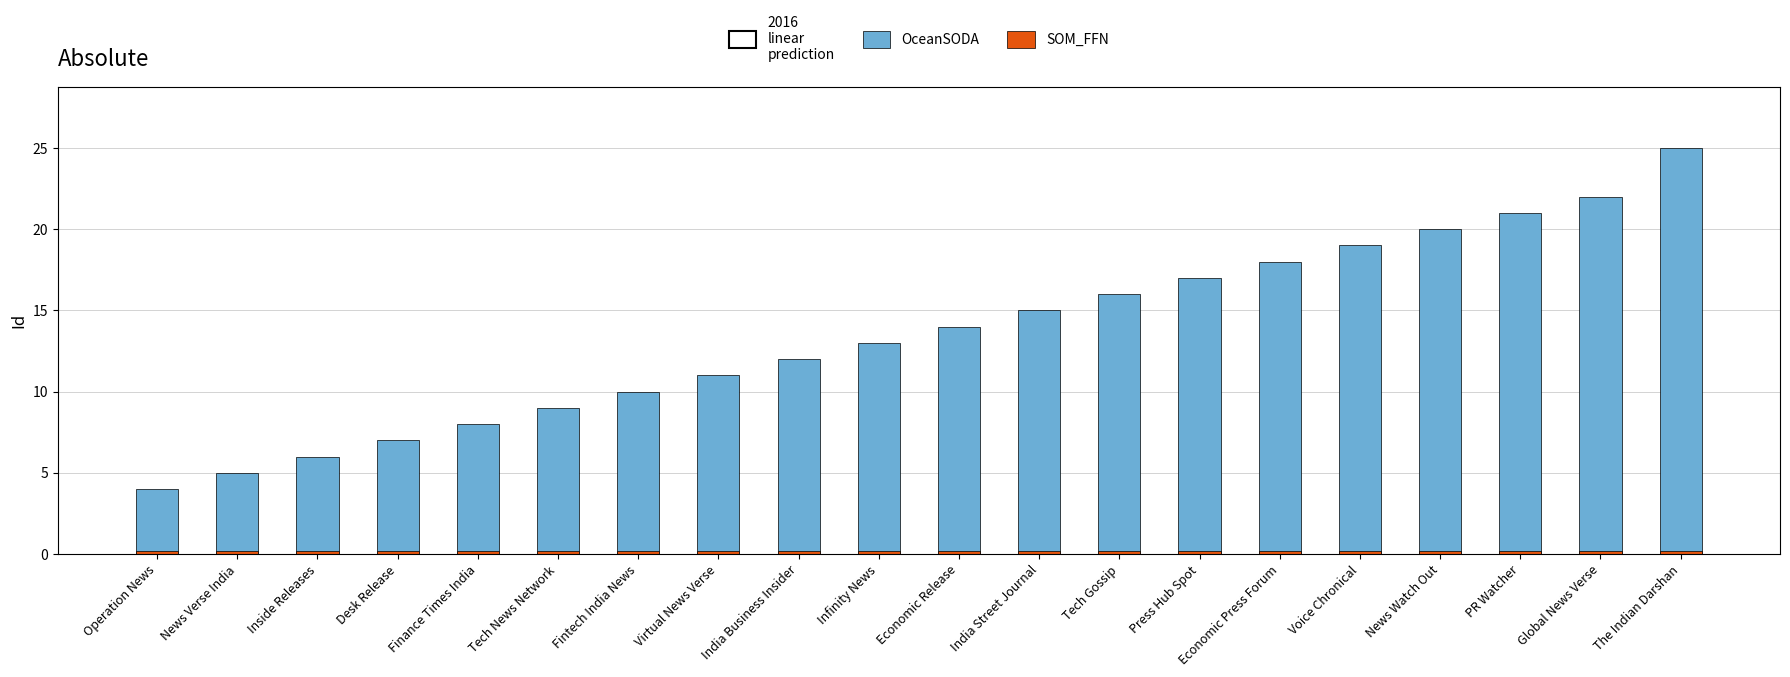

Reading left to right, transcribe all the data shown in this chart.

OceanSODA: Operation News=4.0	News Verse India=5.0	Inside Releases=6.0	Desk Release=7.0	Finance Times India=8.0	Tech News Network=9.0	Fintech India News=10.0	Virtual News Verse=11.0	India Business Insider=12.0	Infinity News=13.0	Economic Release=14.0	India Street Journal=15.0	Tech Gossip=16.0	Press Hub Spot=17.0	Economic Press Forum=18.0	Voice Chronical=19.0	News Watch Out=20.0	PR Watcher=21.0	Global News Verse=22.0	The Indian Darshan=25.0
SOM_FFN: Operation News=0.2	News Verse India=0.2	Inside Releases=0.2	Desk Release=0.2	Finance Times India=0.2	Tech News Network=0.2	Fintech India News=0.2	Virtual News Verse=0.2	India Business Insider=0.2	Infinity News=0.2	Economic Release=0.2	India Street Journal=0.2	Tech Gossip=0.2	Press Hub Spot=0.2	Economic Press Forum=0.2	Voice Chronical=0.2	News Watch Out=0.2	PR Watcher=0.2	Global News Verse=0.2	The Indian Darshan=0.2